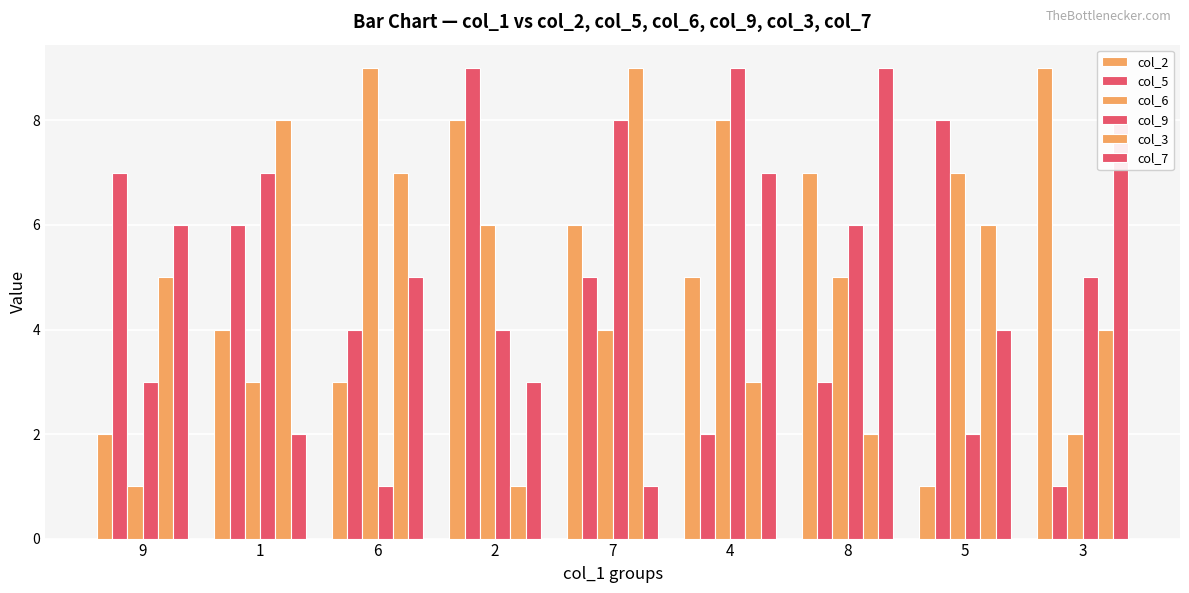

How many values in the col_3 series are below 5?

4